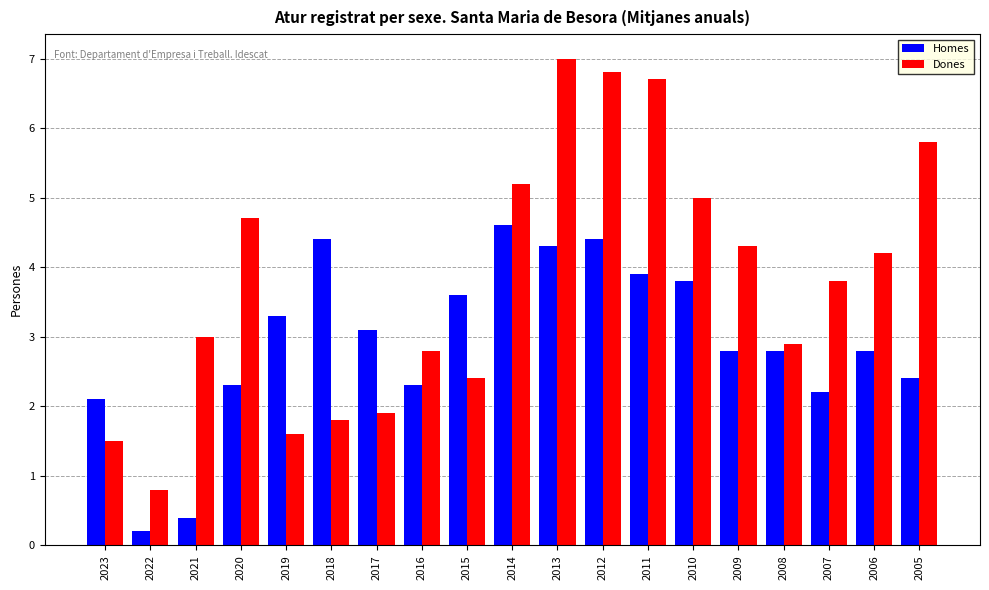

What is the difference between the Dones values at 2022 and 2010?

4.2